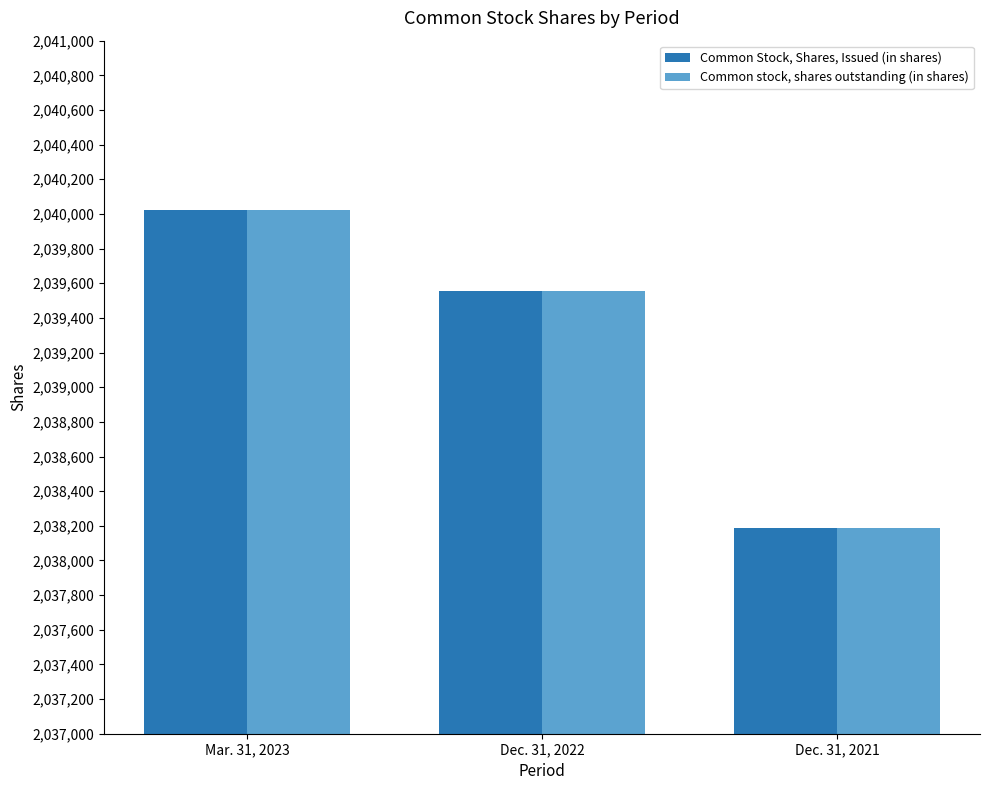

Is it true that Common Stock, Shares, Issued (in shares) equals 2040025 at Mar. 31, 2023?

True